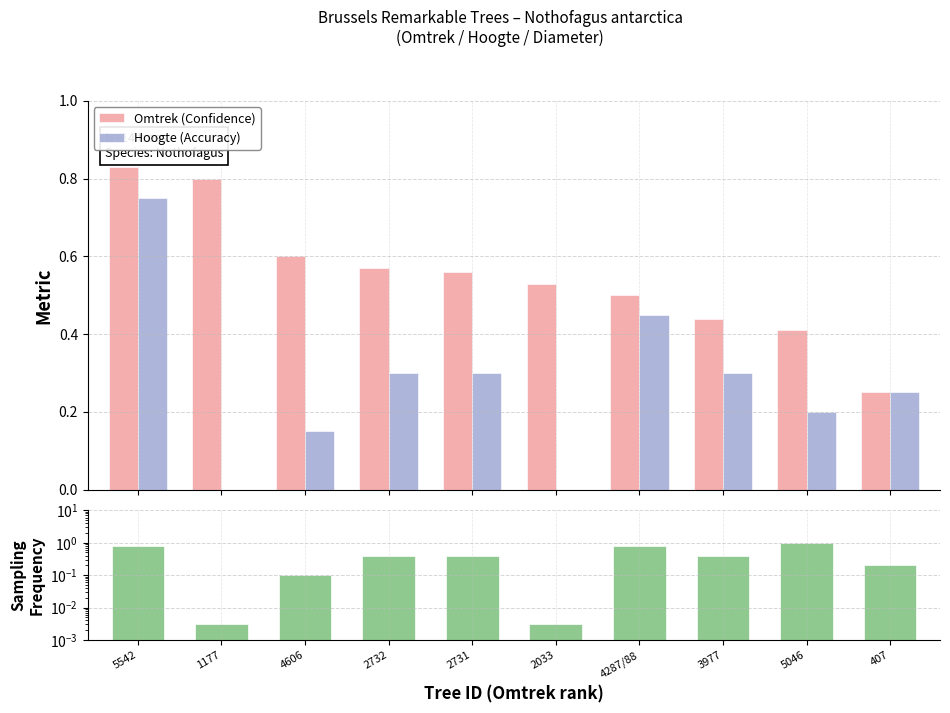

Rank the series by their maximum value, from lowest to highest.

Hoogte (Accuracy), Omtrek (Confidence), Diameter (Sampling)